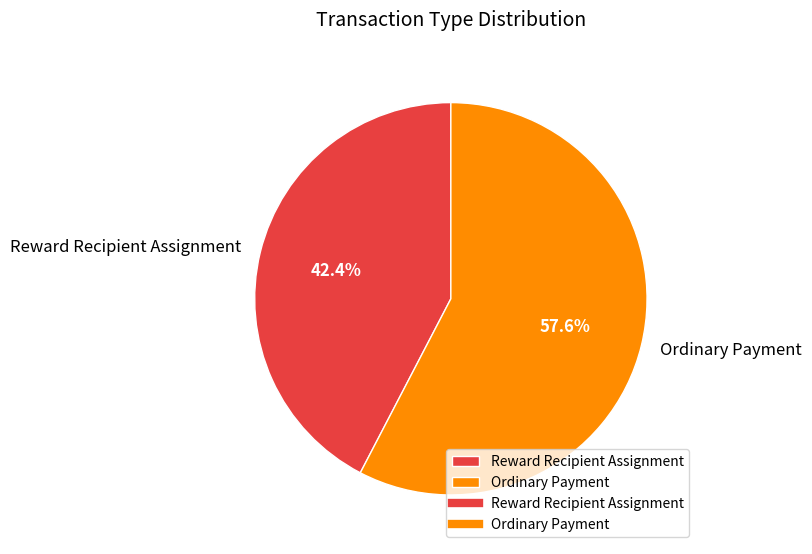

Count the number of slices in the pie.

2